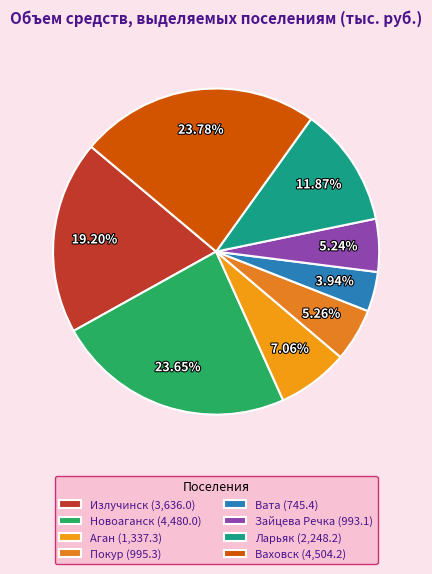

Approximately how many times larger is the value at Новоаганск compared to Ларьяк?

2.0